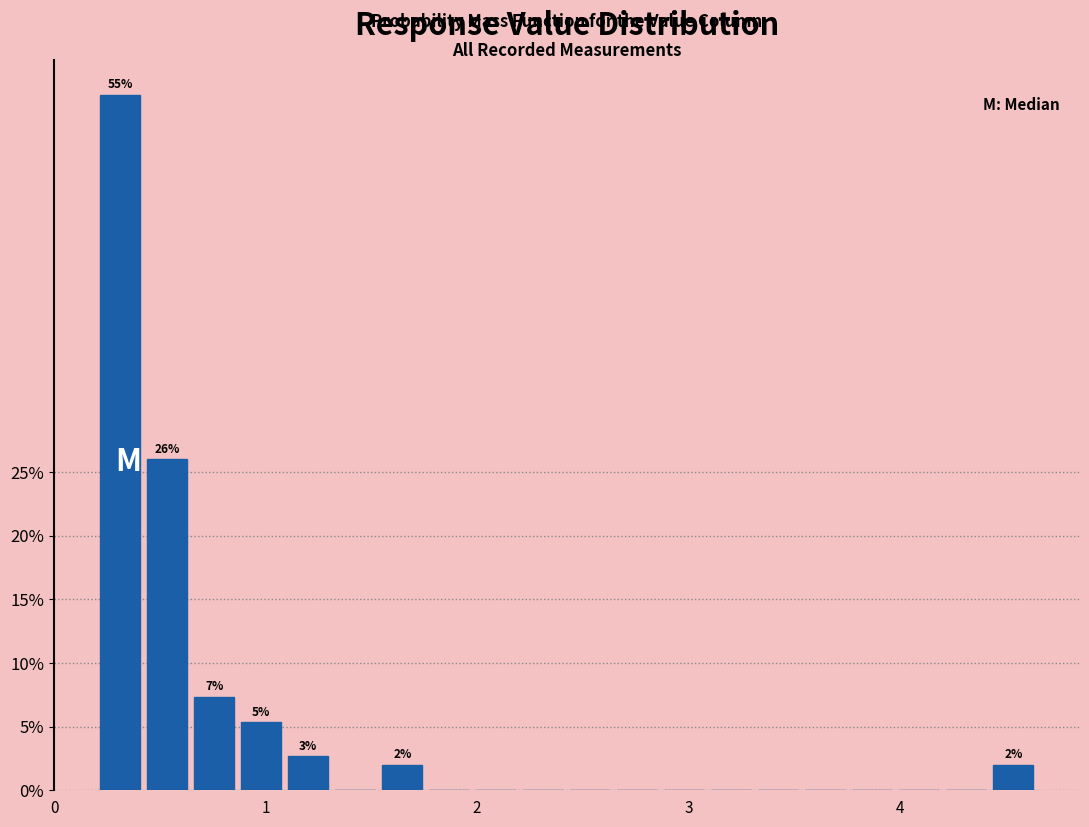

Read against the x-axis, roughly where is the centre of the tallest bar?

0.3